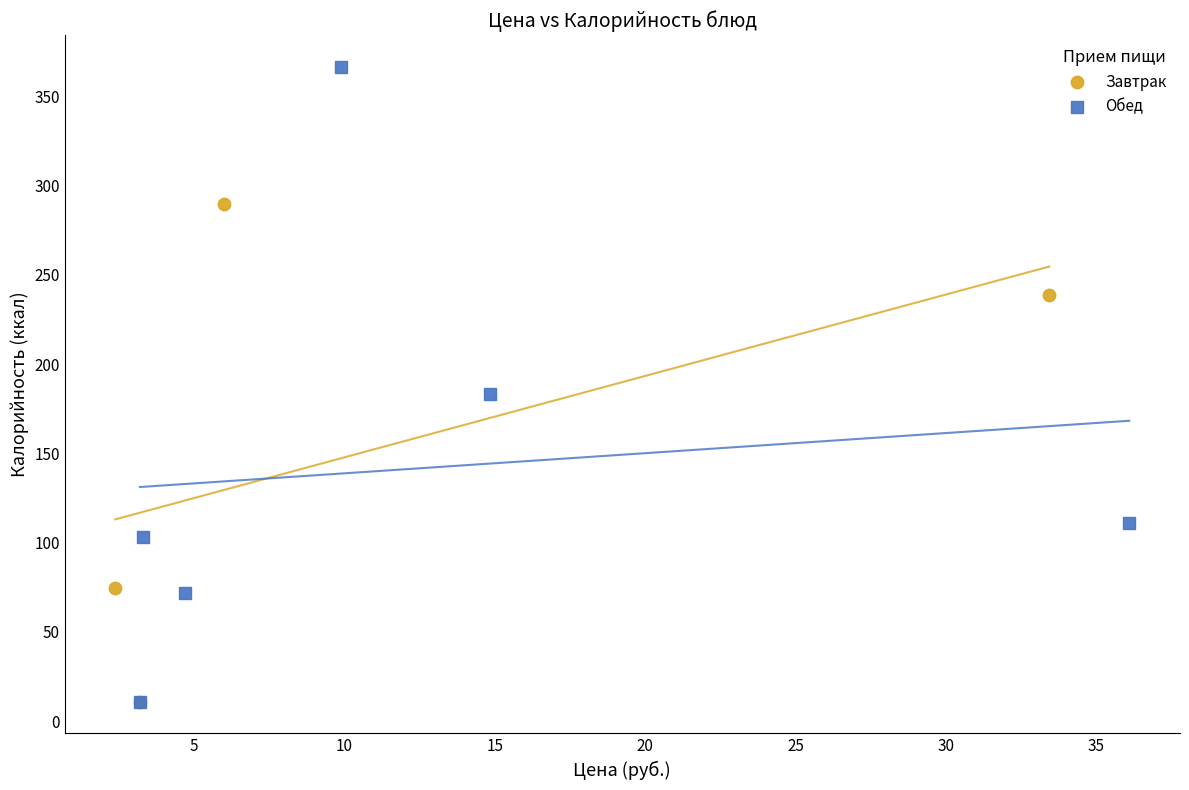

Which series contains the highest Y value?

Обед